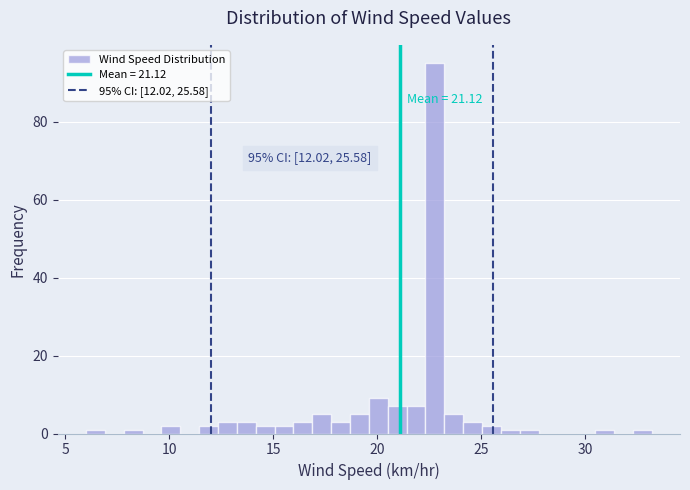

Around what value on the x-axis is the tallest bar? Give the approximate position of its centre, as read against the axis.

23.0